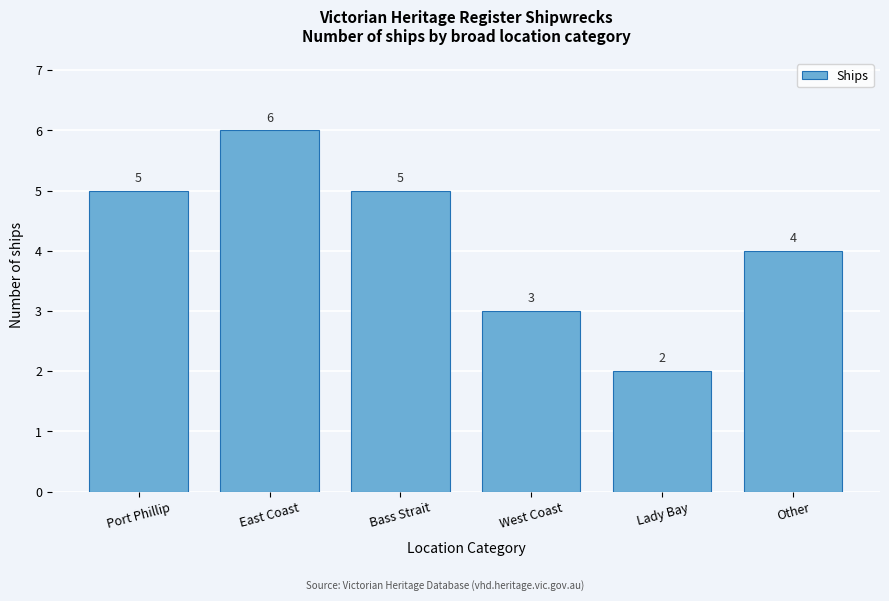

Reading left to right, list all the values displayed in this chart.

Port Phillip=5	East Coast=6	Bass Strait=5	West Coast=3	Lady Bay=2	Other=4